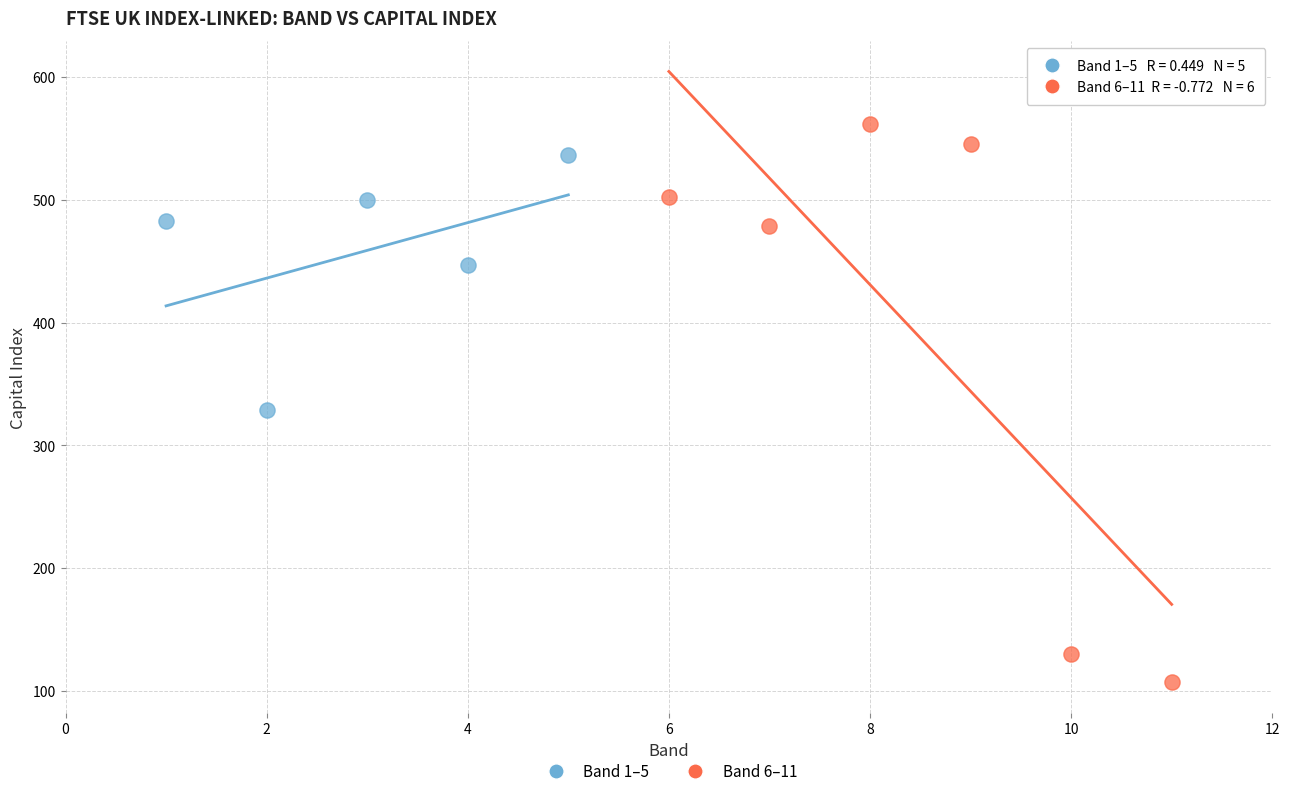

Which series contains the lowest Y value?

Band 6–11